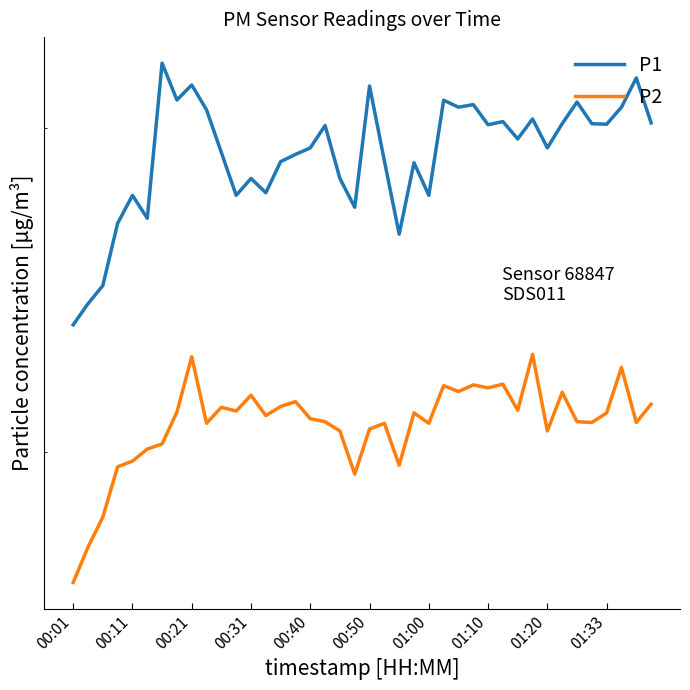

Rank the series by their average value, from lowest to highest.

P2, P1